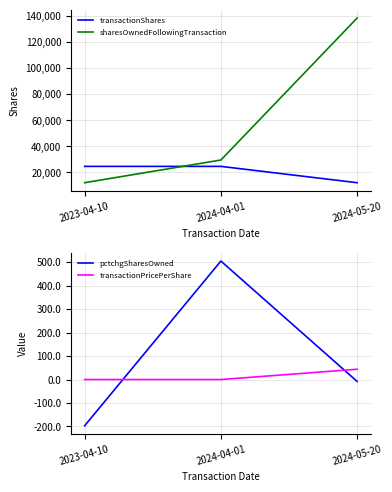

Which series has the largest range (max minus min)?

sharesOwnedFollowingTransaction